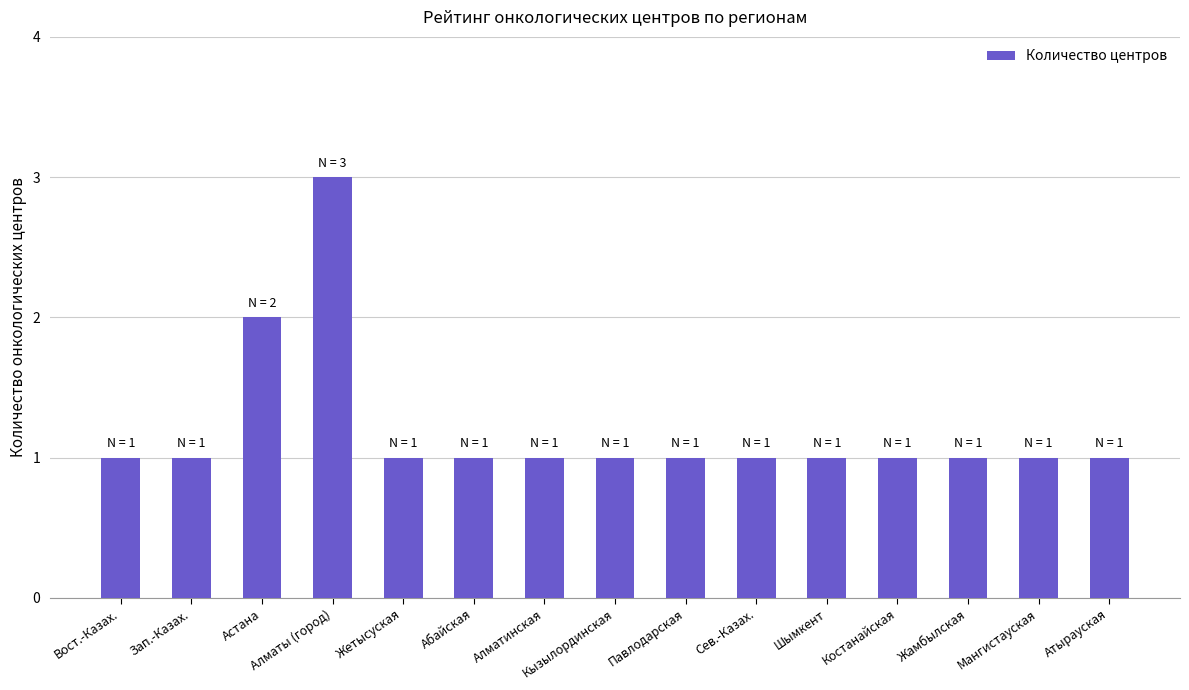

What position from the right is Астана?

13